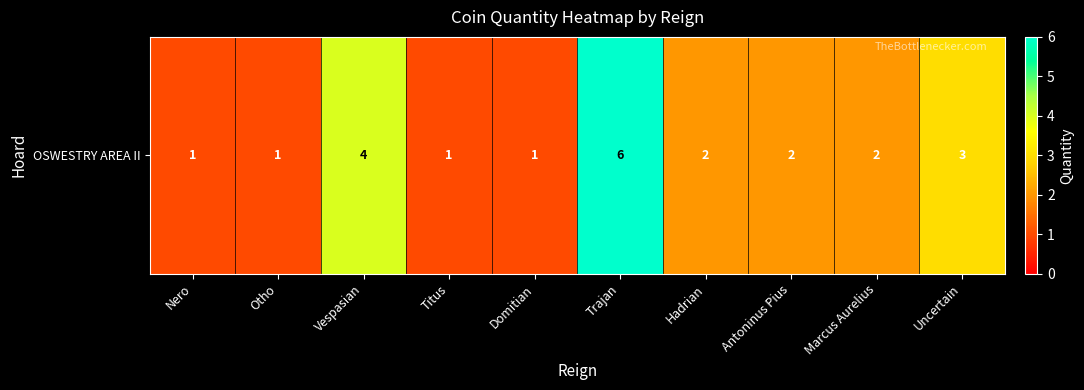

True or false: the data shows 1 at Domitian.

False